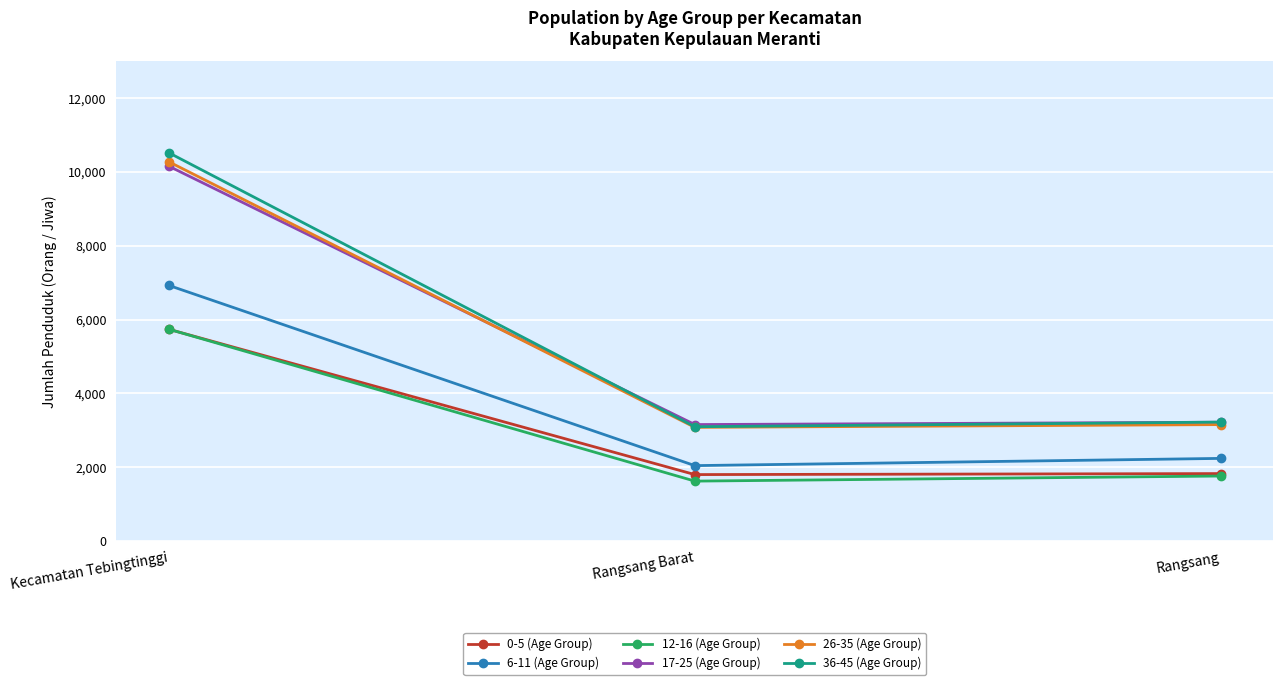

What is the smallest value displayed?

1620